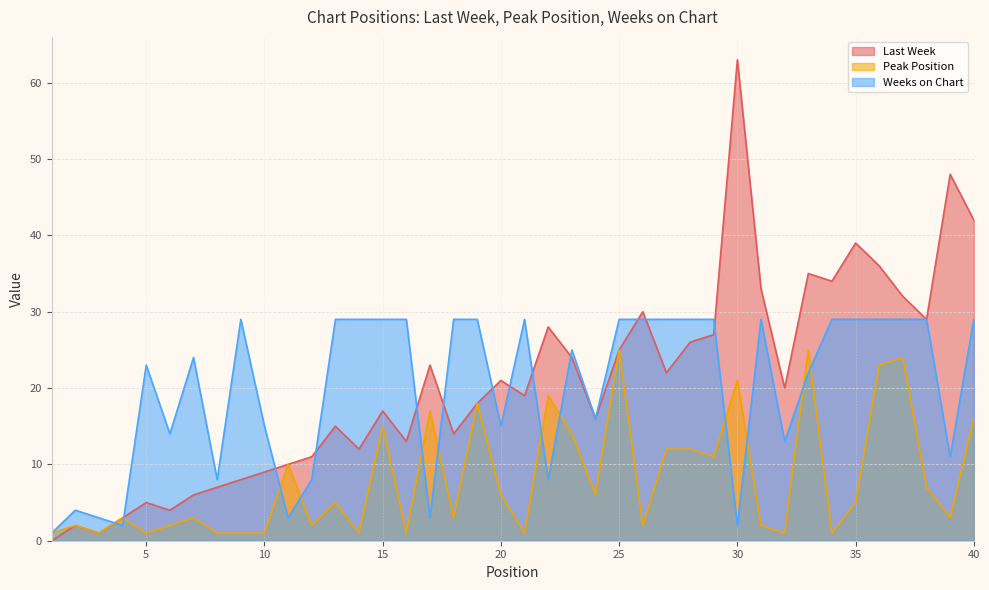

Rank the series at 37 from lowest to highest value.

Peak Position, Weeks on Chart, Last Week